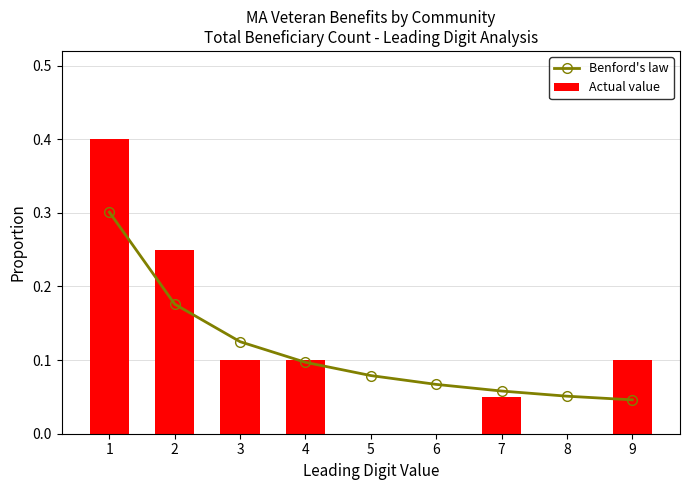

Reading right to left, transcribe all the data shown in this chart.

Benford's law: 9=0.0	8=0.1	7=0.1	6=0.1	5=0.1	4=0.1	3=0.1	2=0.2	1=0.3
Actual value: 9=0.1	8=0.0	7=0.1	6=0.0	5=0.0	4=0.1	3=0.1	2=0.2	1=0.4